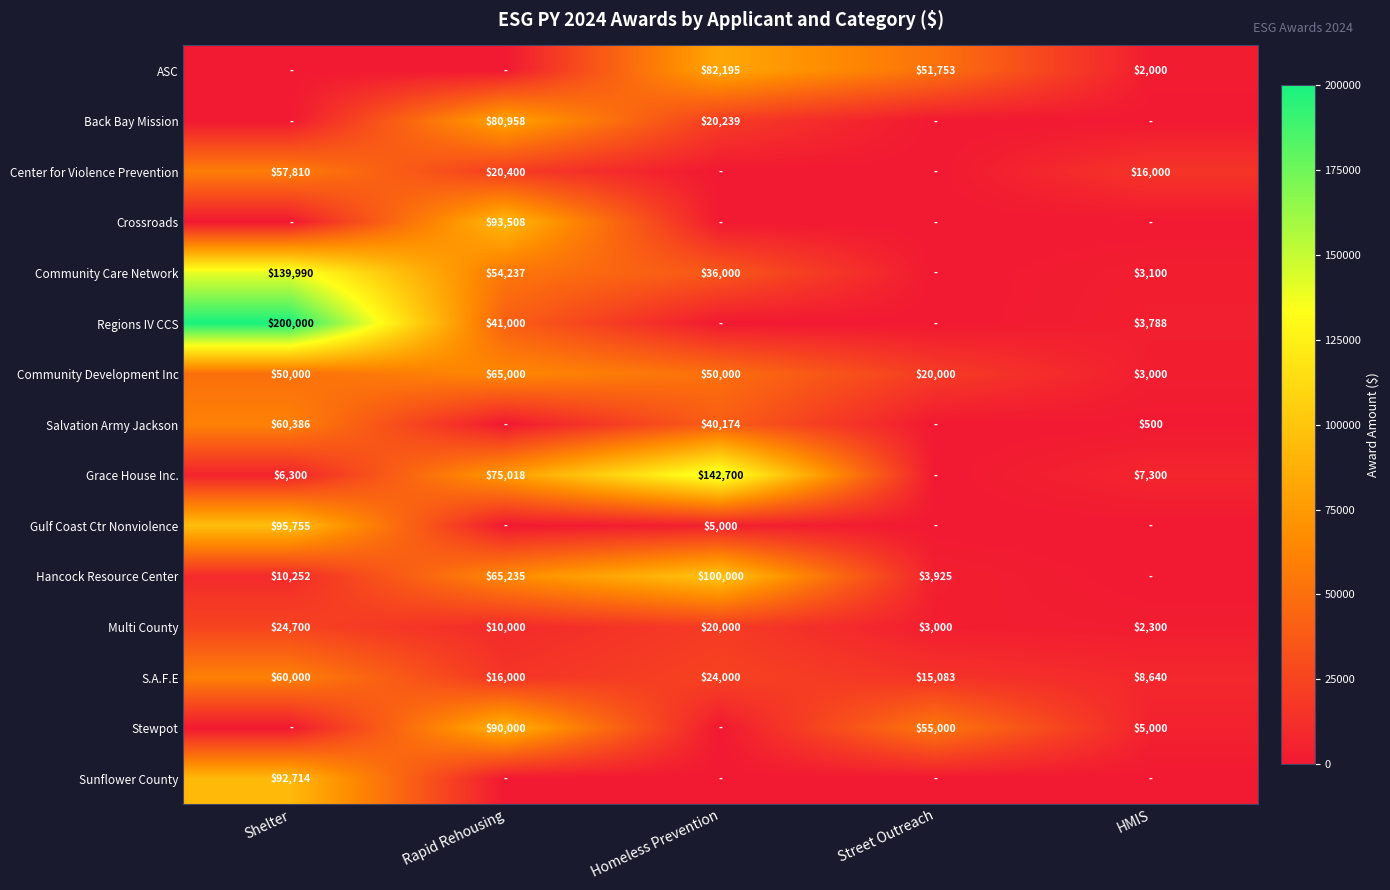

The value of Back Bay Mission at Rapid Rehousing is 44693. True or false?

False